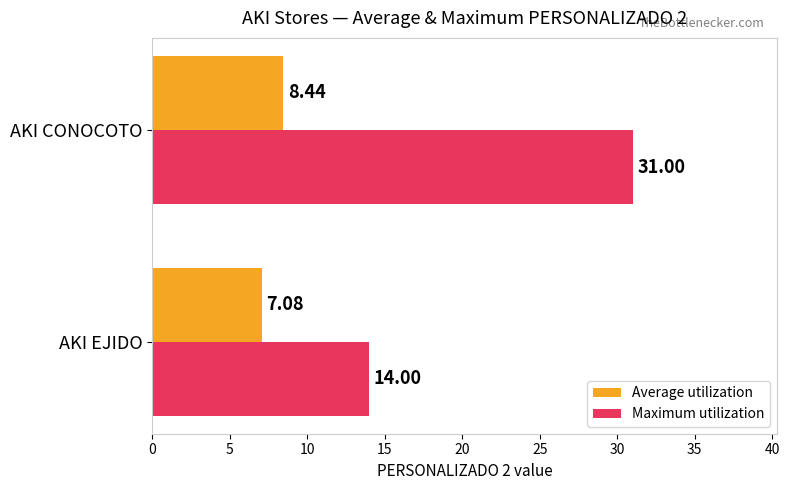

Rank the series by their average value, from highest to lowest.

Maximum utilization, Average utilization